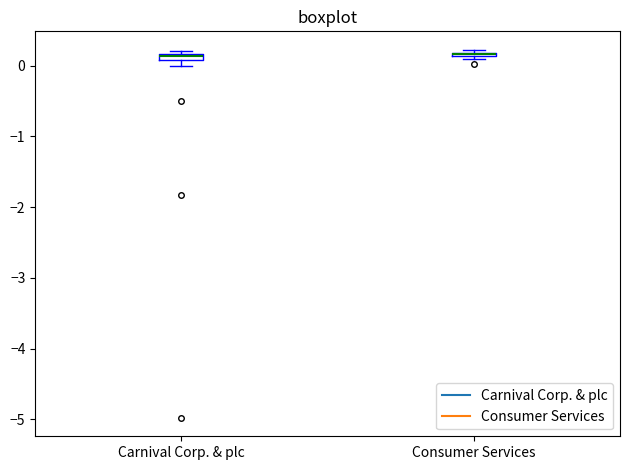

Where is the upper edge of the box for Carnival Corp. & plc on the y-axis? The values are not printed on the chart, so give them approximately, as read against the axis.

0.2